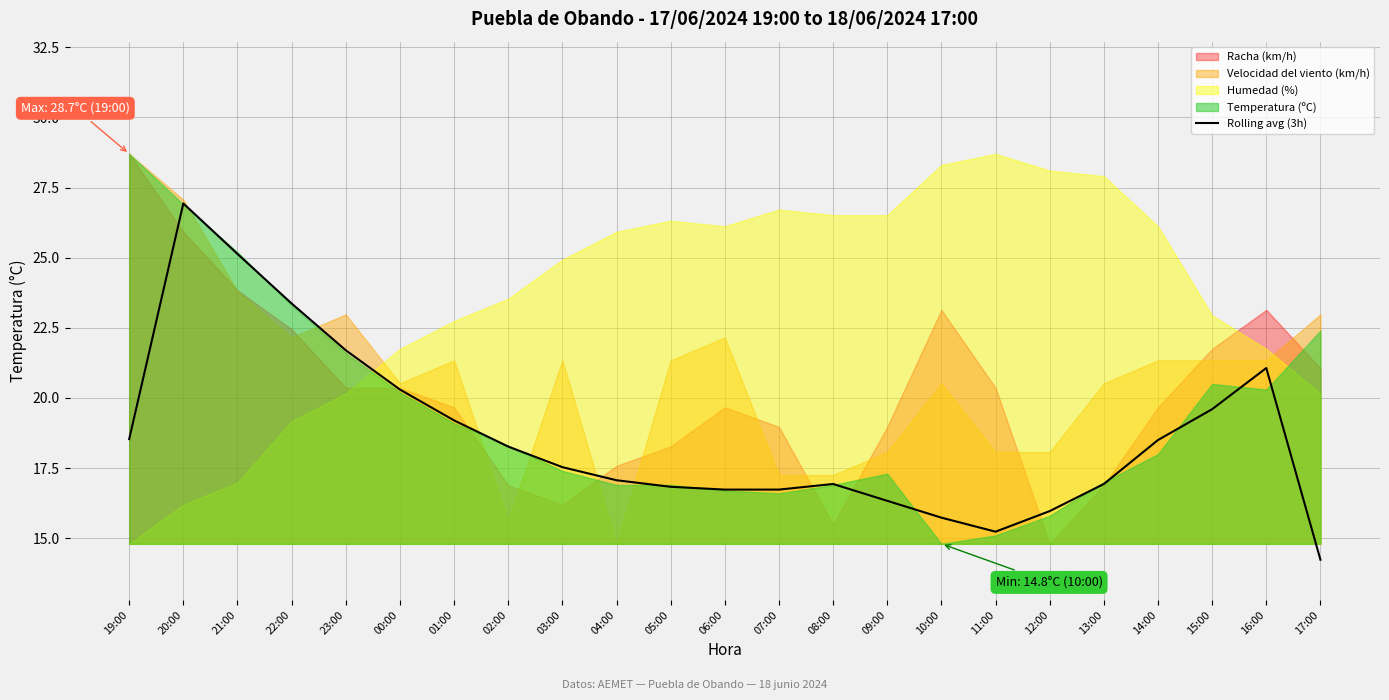

How many lines are shown in the chart?

1